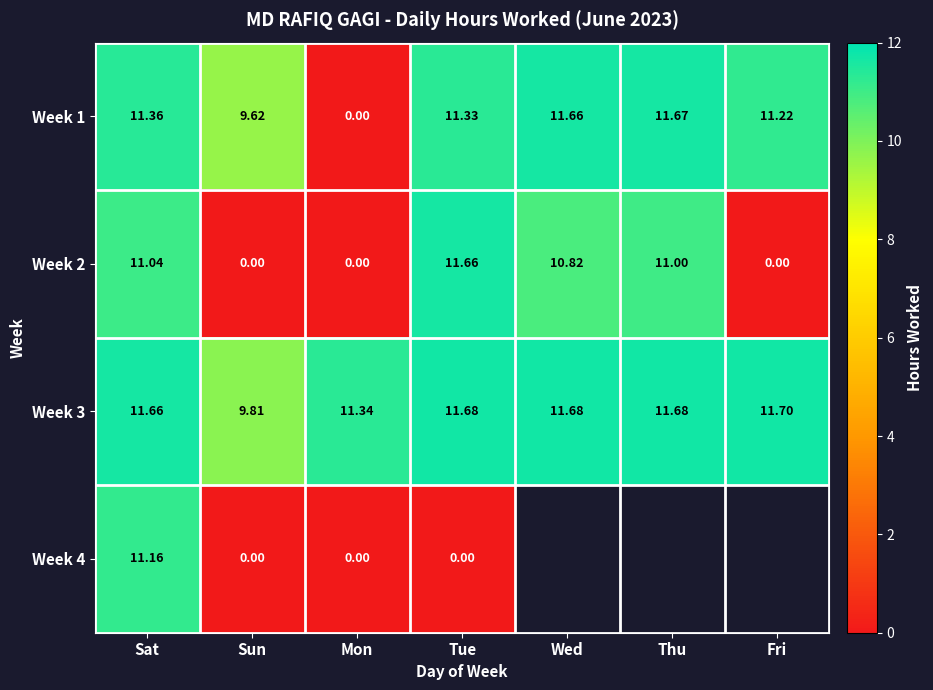

At which label does Week 3 first exceed 11?

Sat